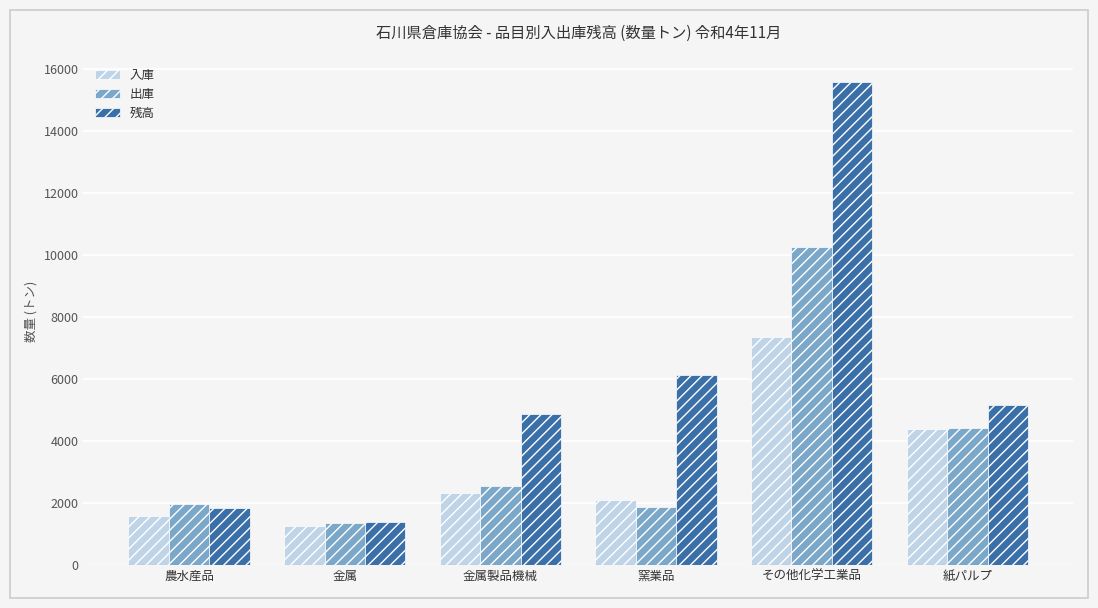

Which series has the largest total across all categories?

残高